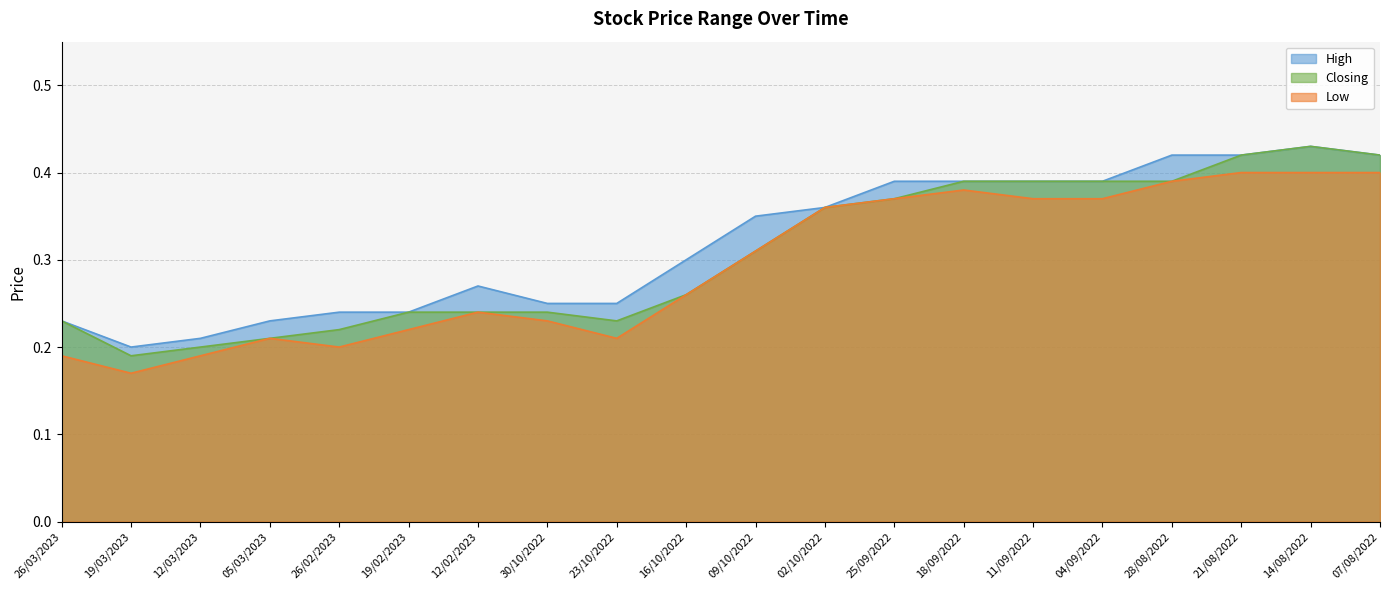

Count the Closing values in the range 0 to 1.

20